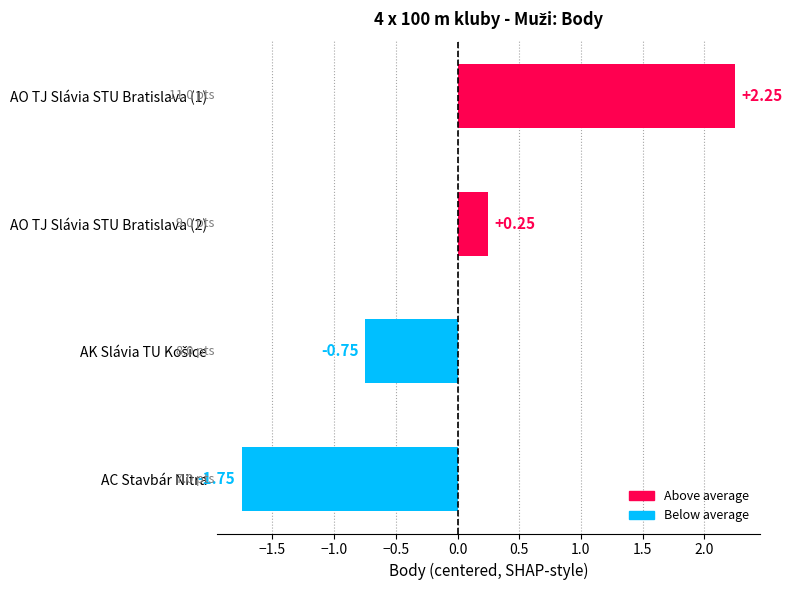

At which label is the value closest to 0?

AO TJ Slávia STU Bratislava (2)